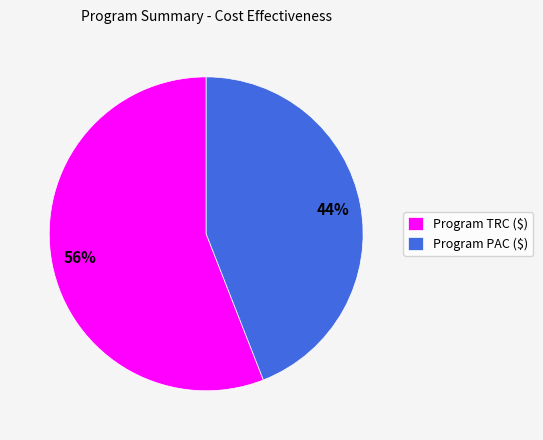

What percentage is the Program PAC ($) slice, to the nearest percent?

44%